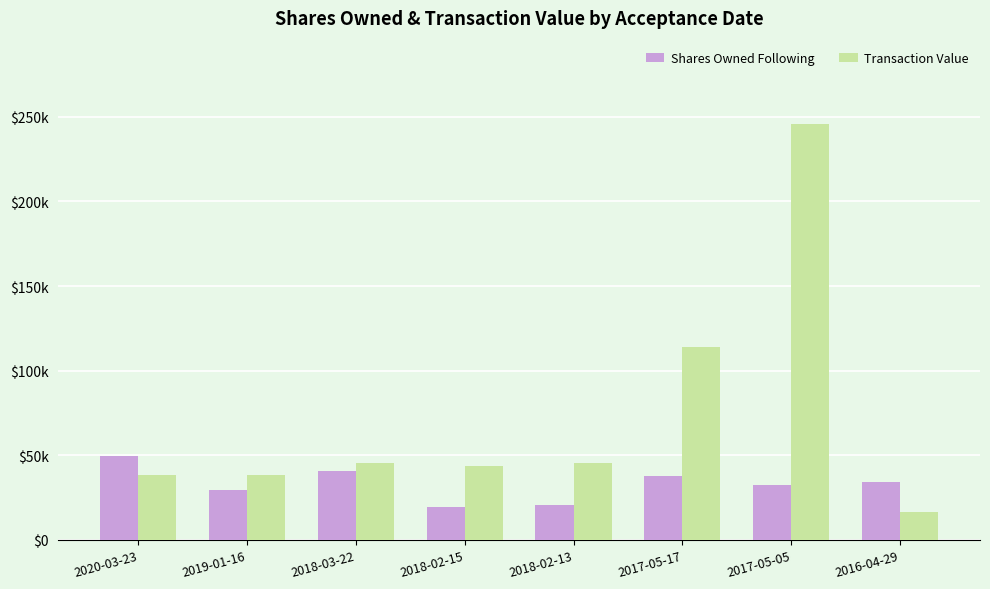

Reading left to right, list all the values displayed in this chart.

Shares Owned Following: 2020-03-23=49577	2019-01-16=29472	2018-03-22=40604	2018-02-15=19576	2018-02-13=20399	2017-05-17=37521	2017-05-05=32382	2016-04-29=34387
Transaction Value: 2020-03-23=38337	2019-01-16=38337	2018-03-22=45505	2018-02-15=43741	2018-02-13=45505	2017-05-17=114240	2017-05-05=245767	2016-04-29=16608